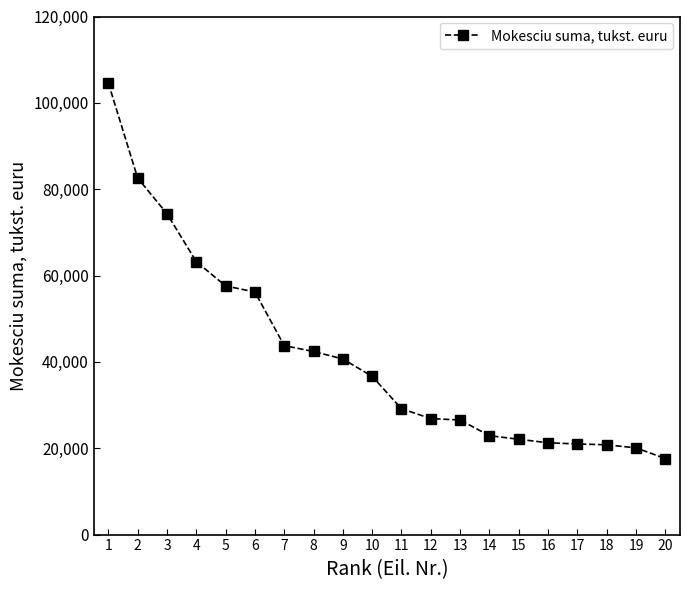

Between 13 and 17, which is larger?

13